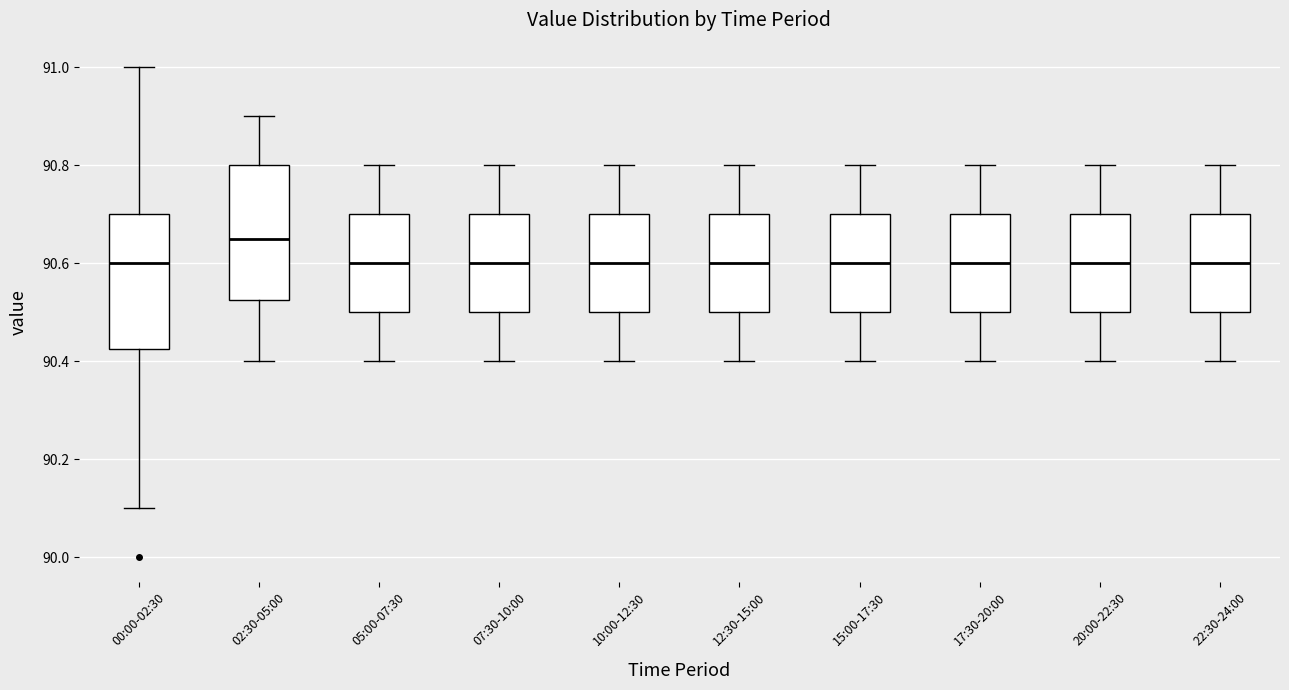

Which box has the highest median line?

02:30-05:00